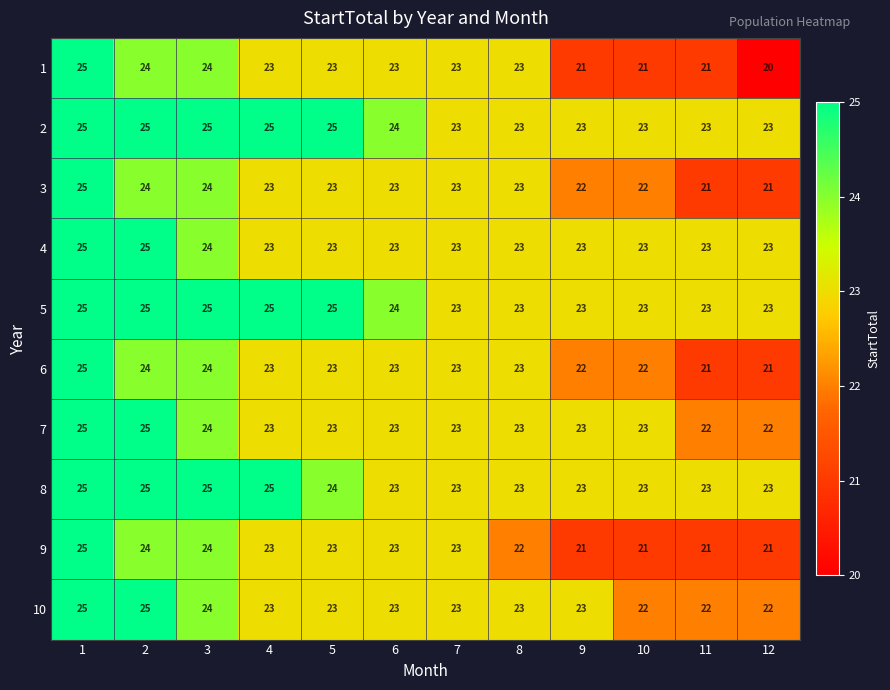

Read the 6 value at 10.

22